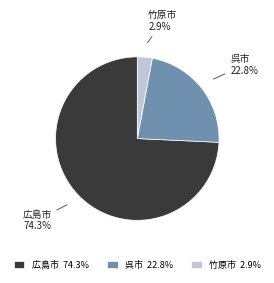

What is the largest slice in the pie chart?

広島市 74.3%